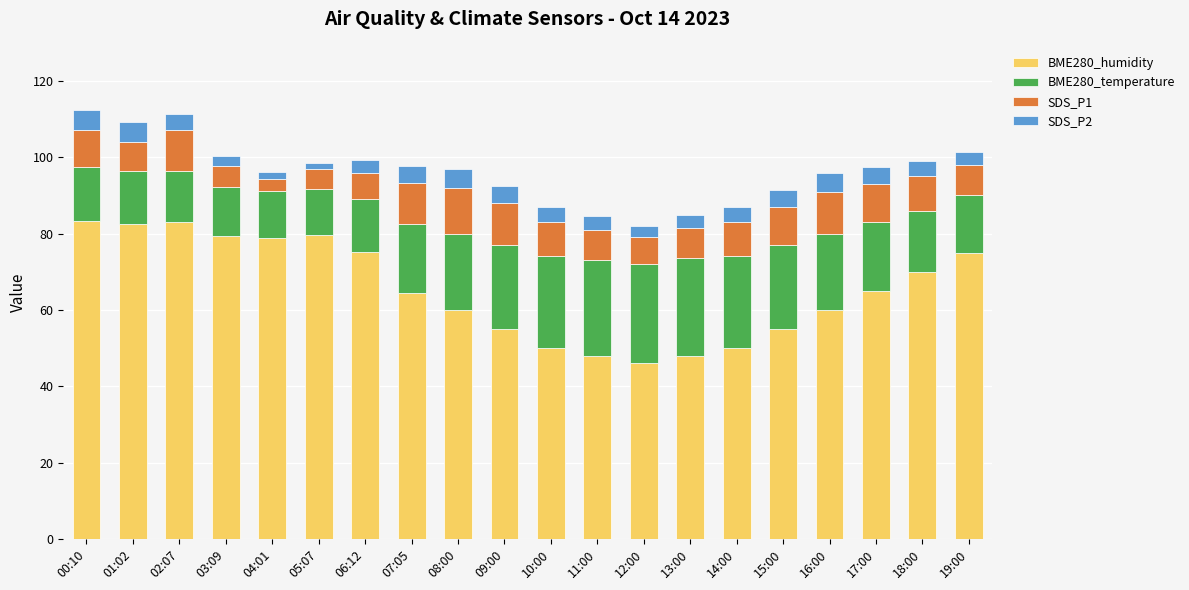

How many bars are there in total?

20